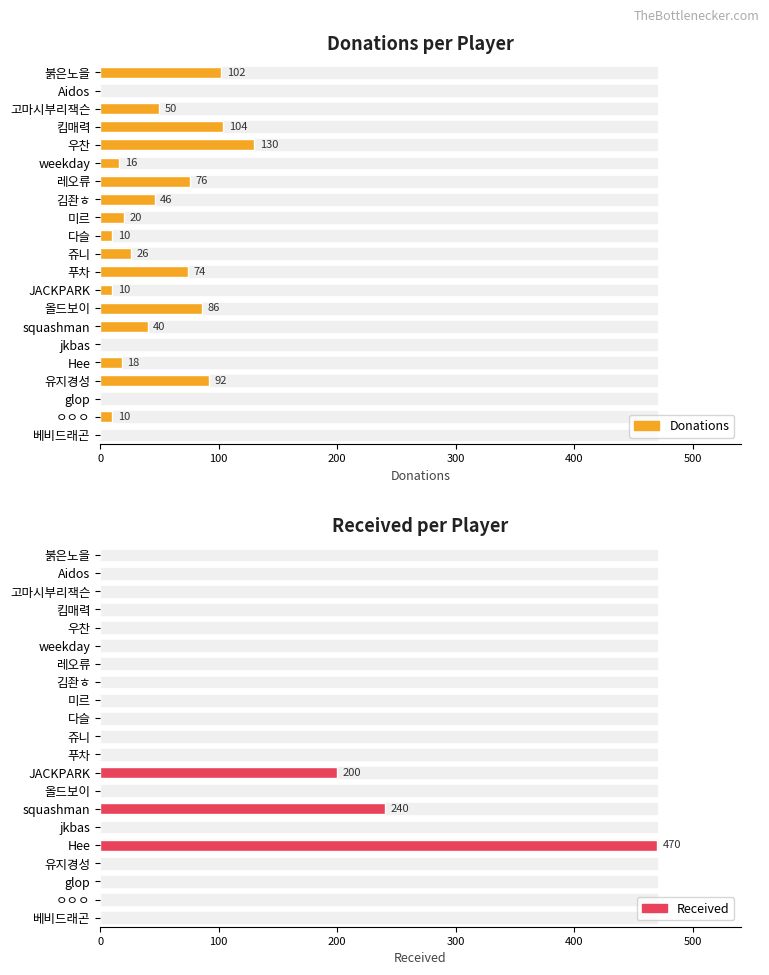

The Received series shows 0 at Aidos. True or false?

True